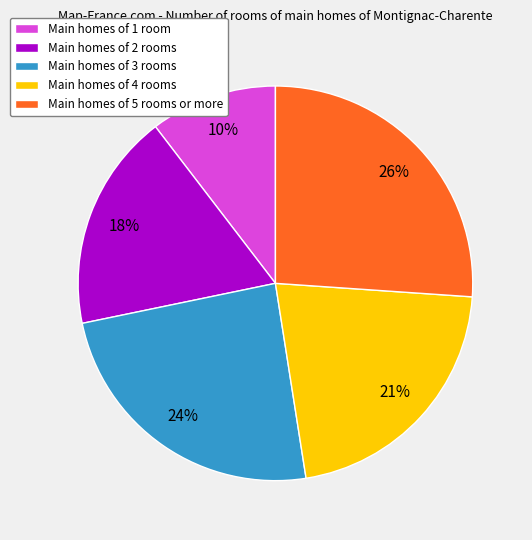

Count the number of slices in the pie.

5